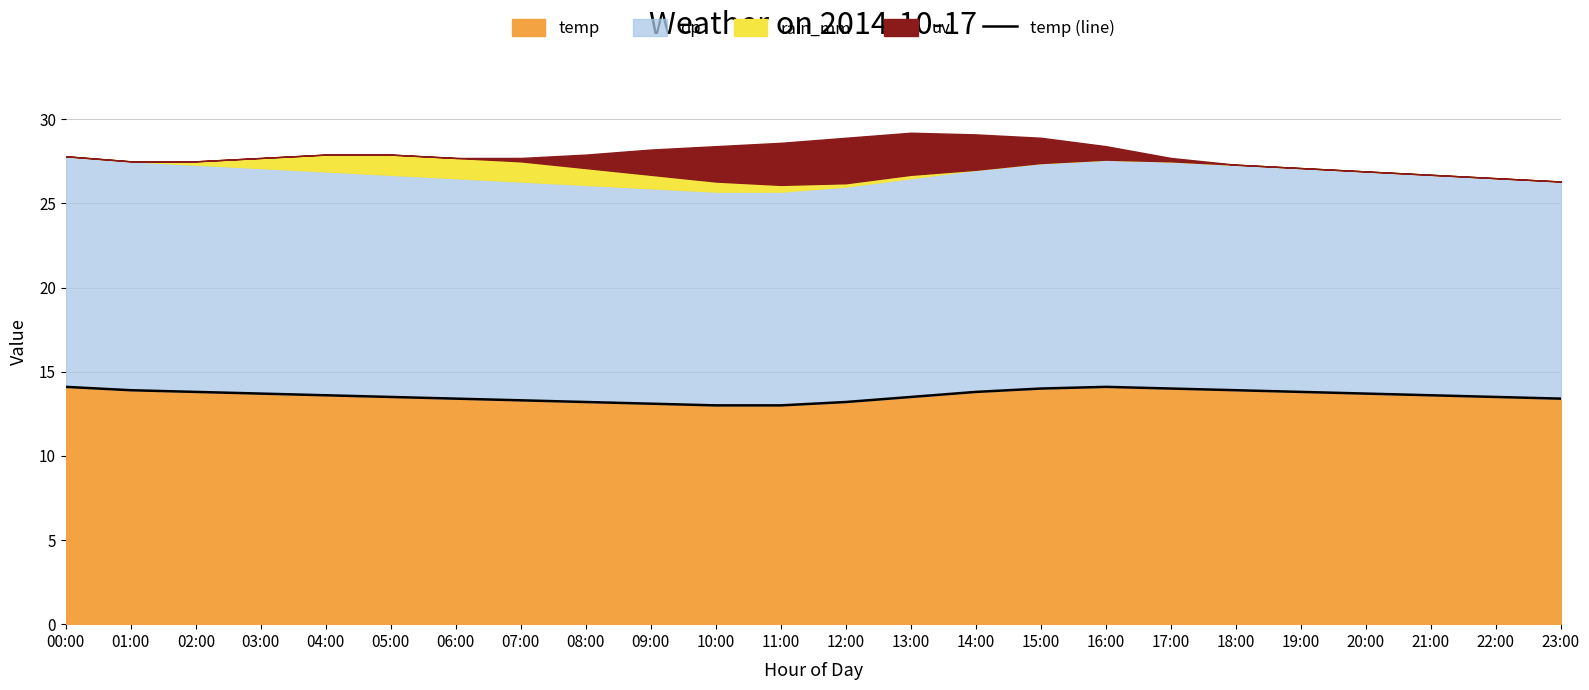

Does the chart have visible grid lines?

Yes